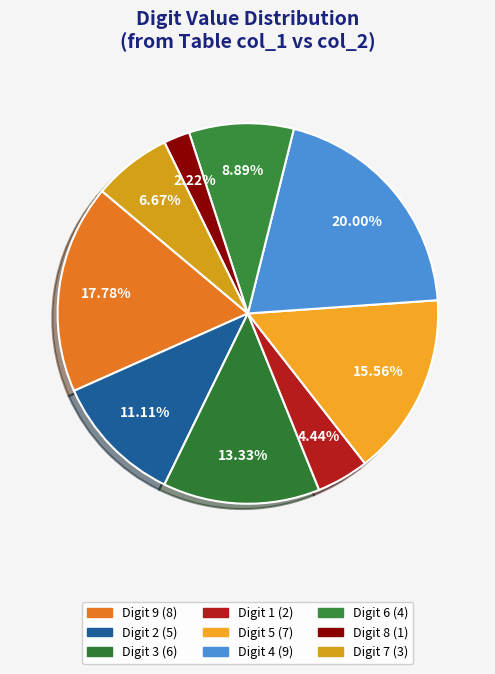

Rank the categories by value from highest to lowest.

4, 9, 5, 3, 2, 6, 7, 1, 8